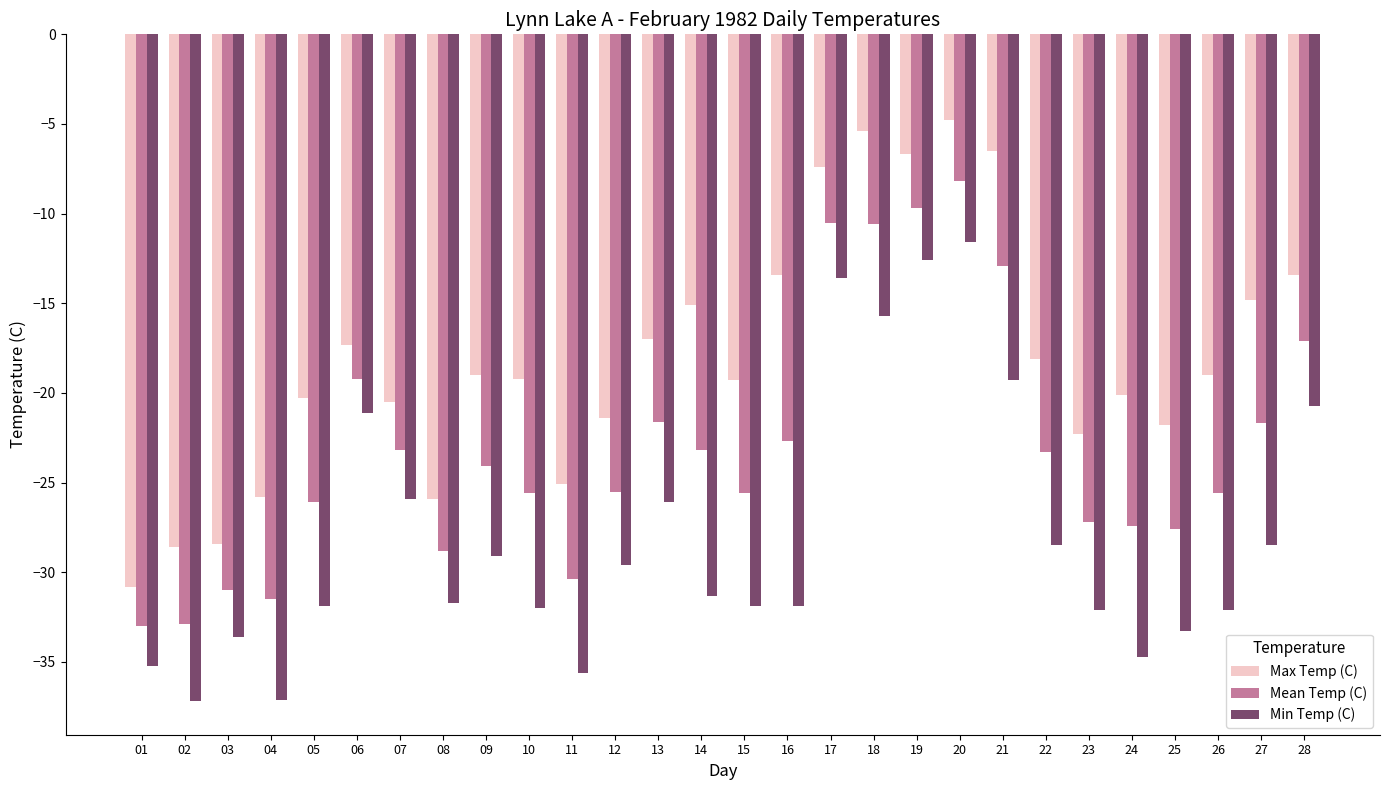

At which label does Max Temp (C) first exceed -19?

06